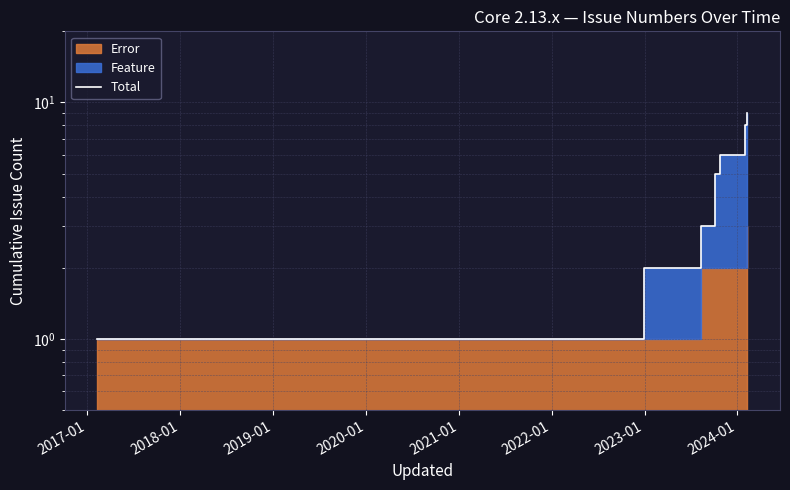

Reading right to left, extract all data points from this chart.

9	8	6	5	3	2	1